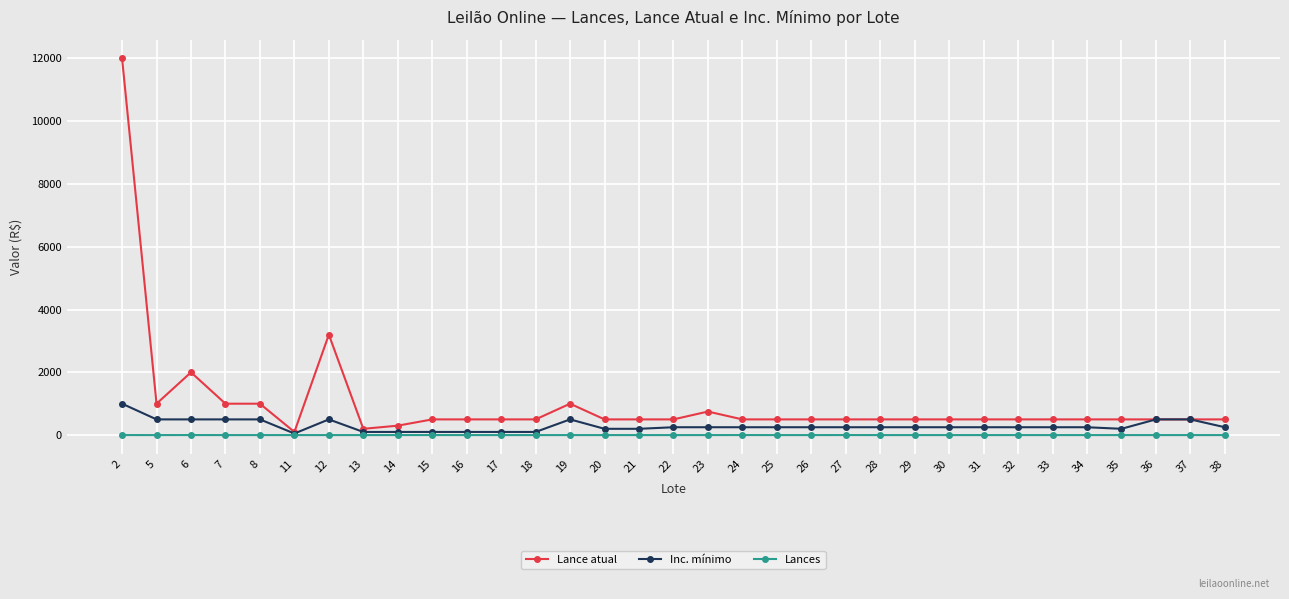

True or false: Lance atual has more than 1 points higher than both neighbors.

True